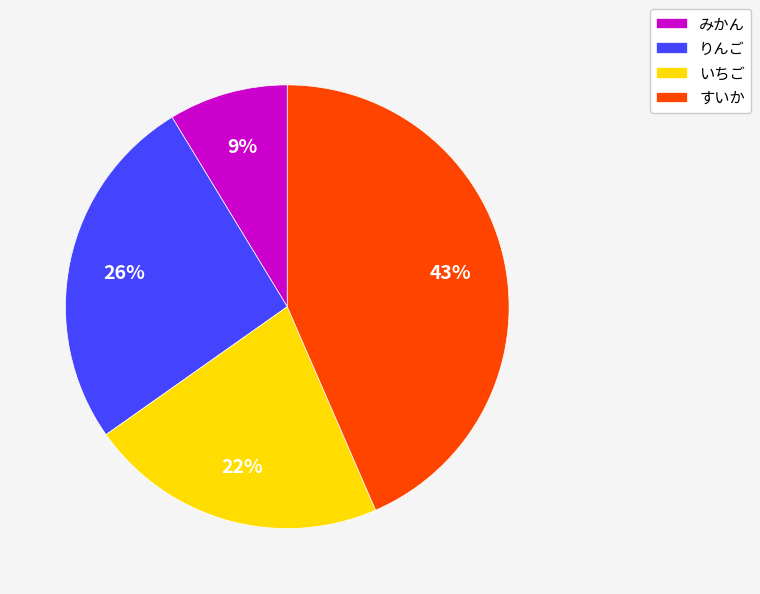

Rank the categories by value from highest to lowest.

すいか, りんご, いちご, みかん